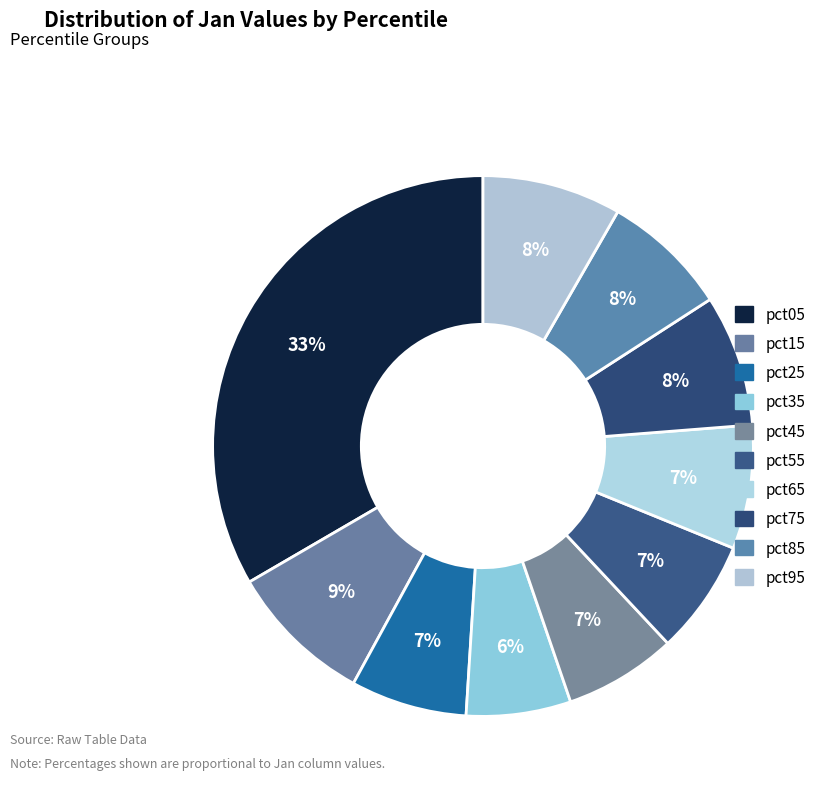

Does pct35 represent more than half of the total?

No